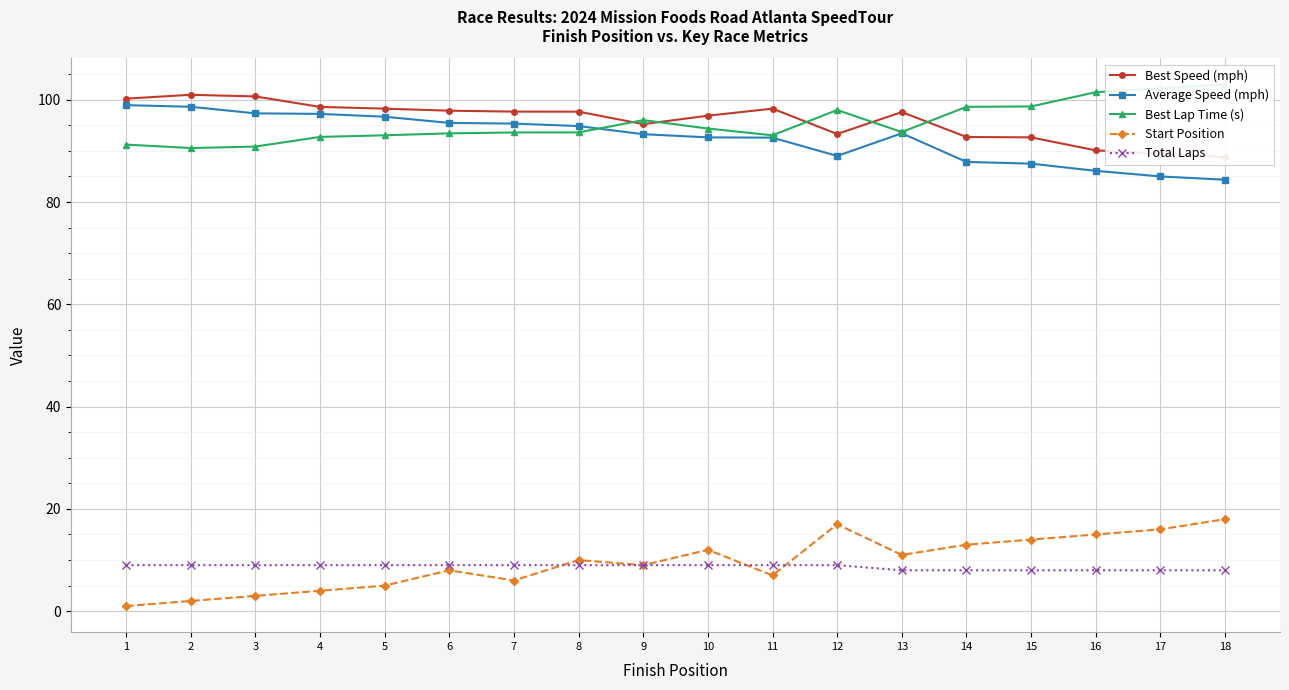

What is the average value of the Average Speed (mph) series?

92.6